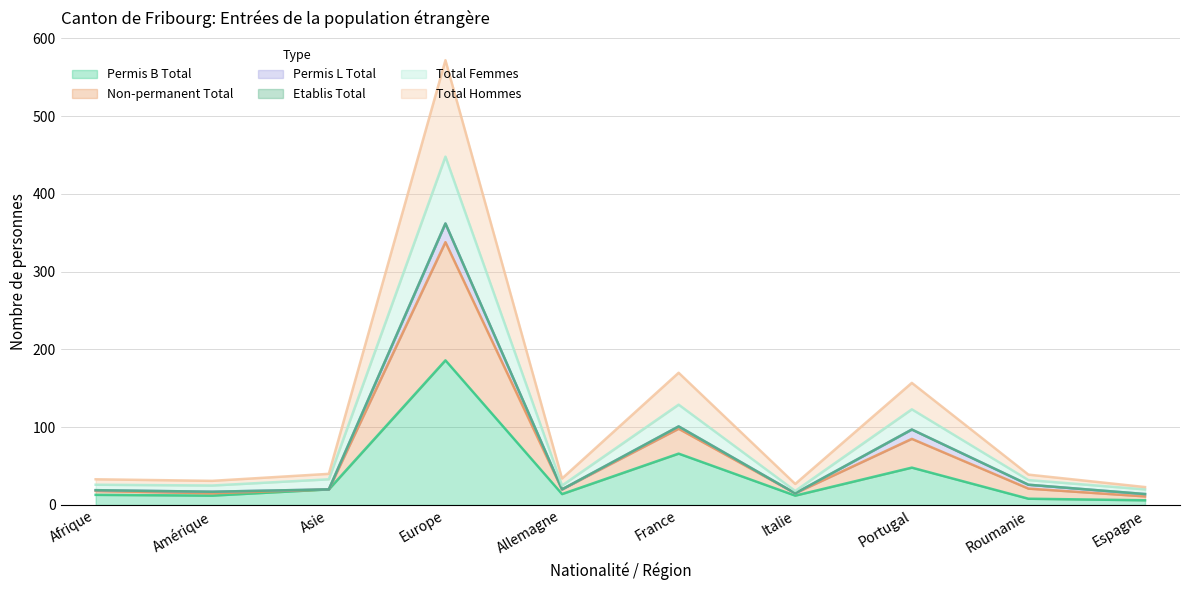

At which label is Permis B Total closest to 96?

France